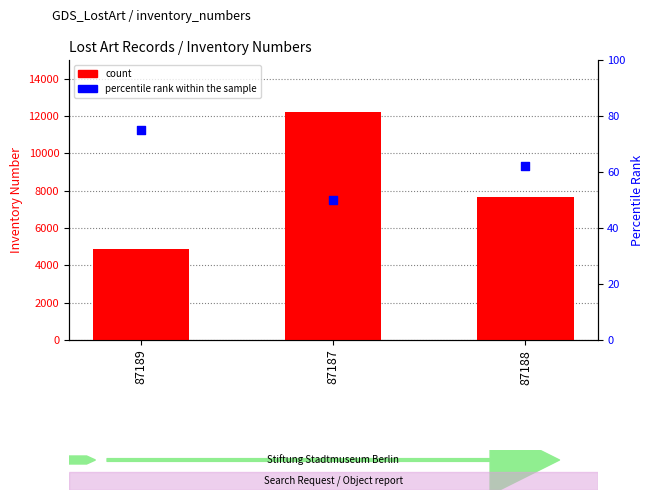

Which series has the widest spread of Y values?

count